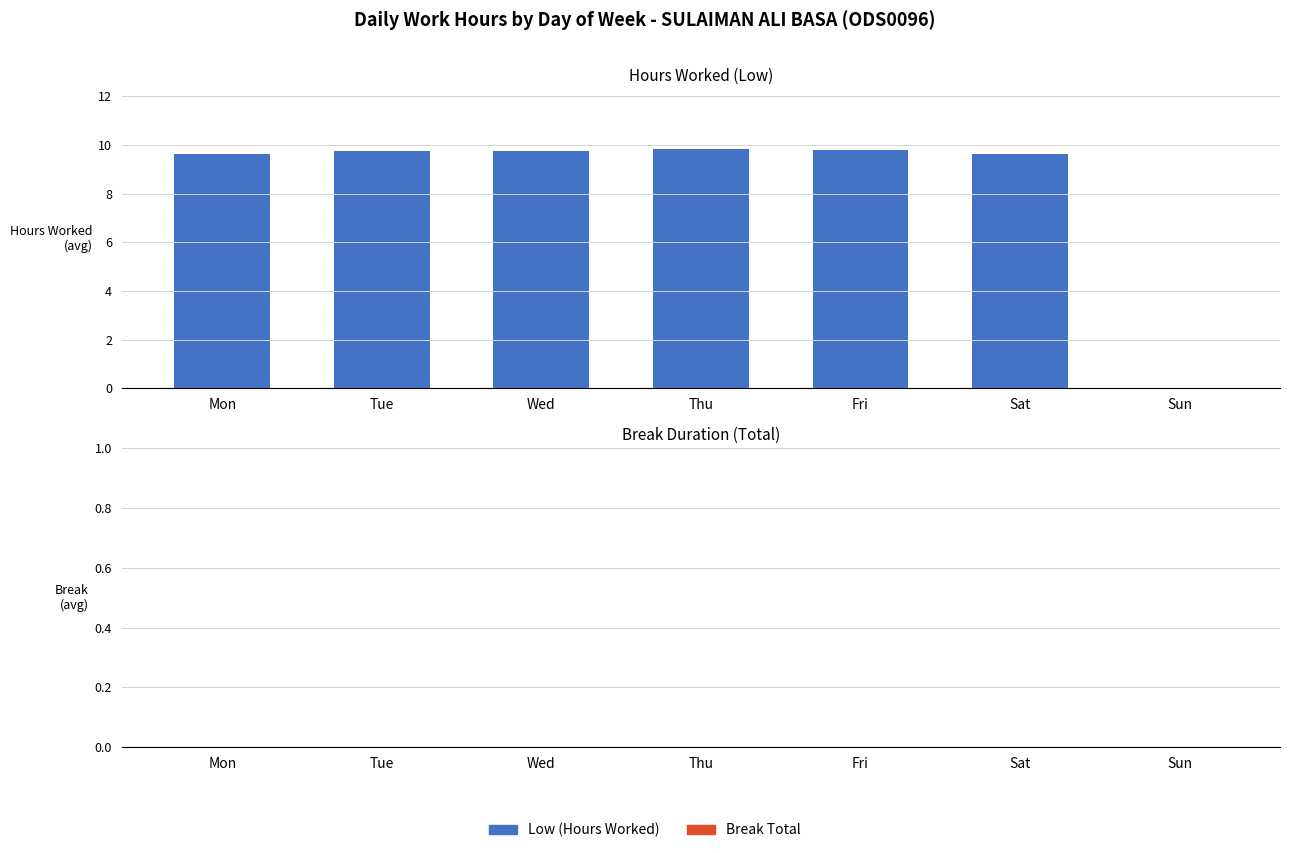

The chart shows a value of -6.7 at Sun. True or false?

False